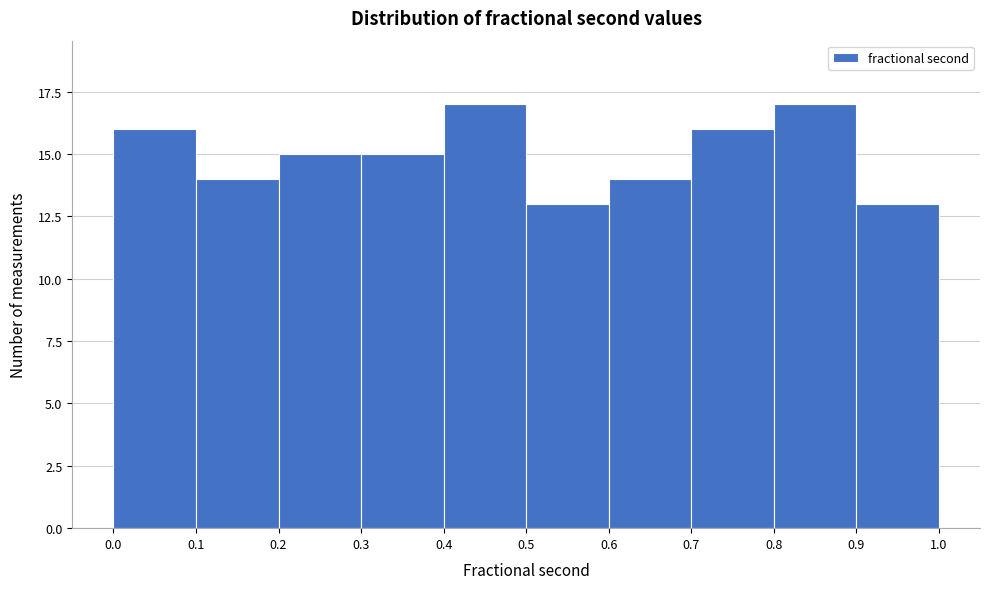

Reading left to right, transcribe this chart: for each bar, give the range it covers on the x-axis and its height. The values are not printed on the chart, so give them approximately, as read against the axis.

0.0 to 0.1: 16
0.1 to 0.2: 14
0.2 to 0.3: 15
0.3 to 0.4: 15
0.4 to 0.5: 17
0.5 to 0.6: 13
0.6 to 0.7: 14
0.7 to 0.8: 16
0.8 to 0.9: 17
0.9 to 1.0: 13